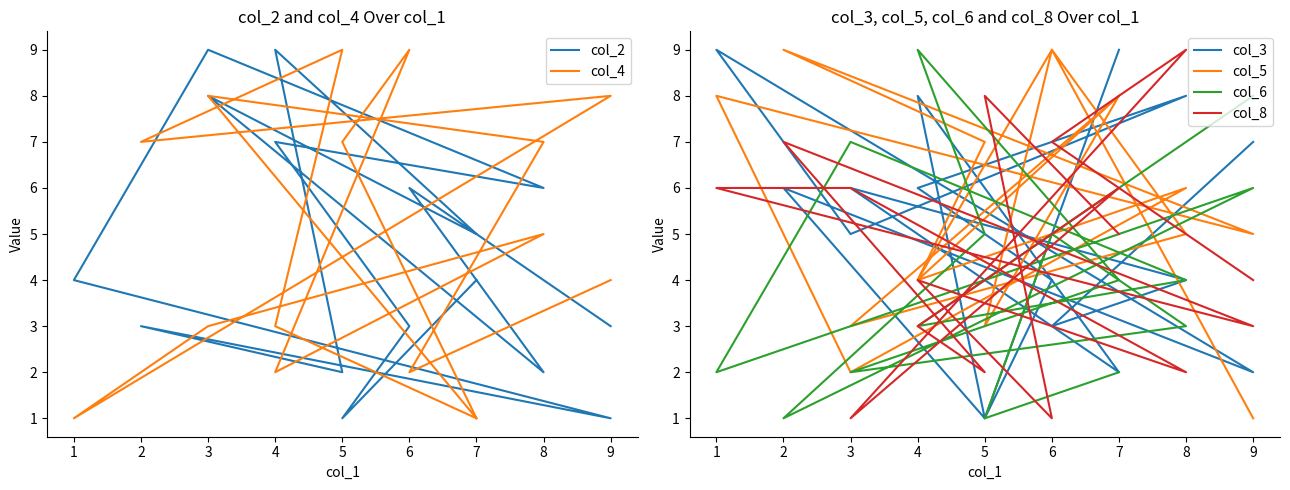

Where do col_3 and col_8 first cross each other?

7 and 5